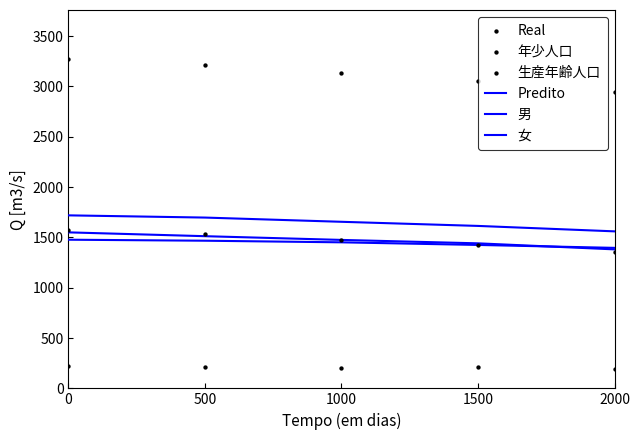

At how many categories does at least one series exceed 2673?

5